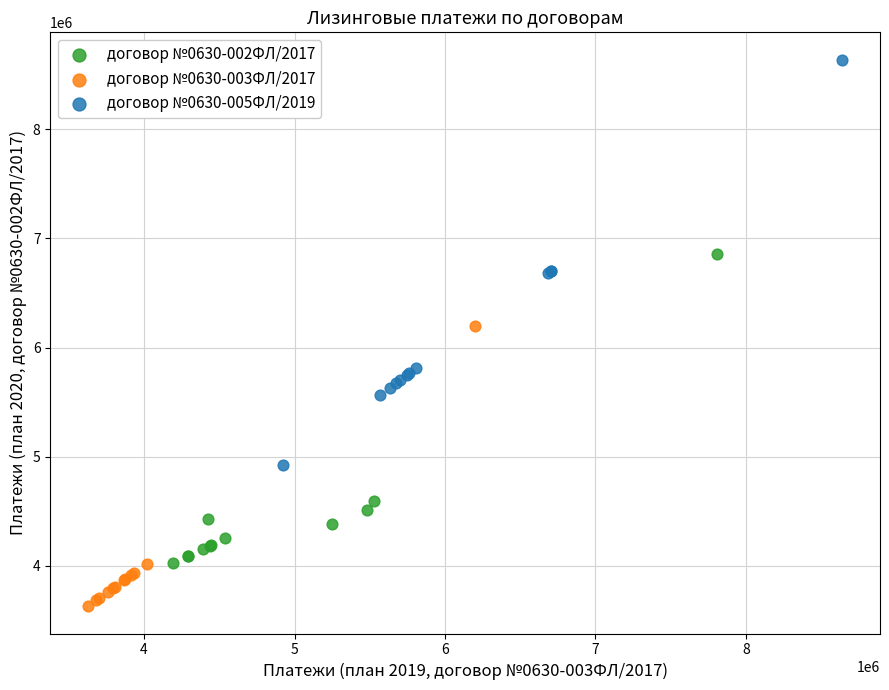

Which series has the widest spread of Y values?

договор №0630-005ФЛ/2019